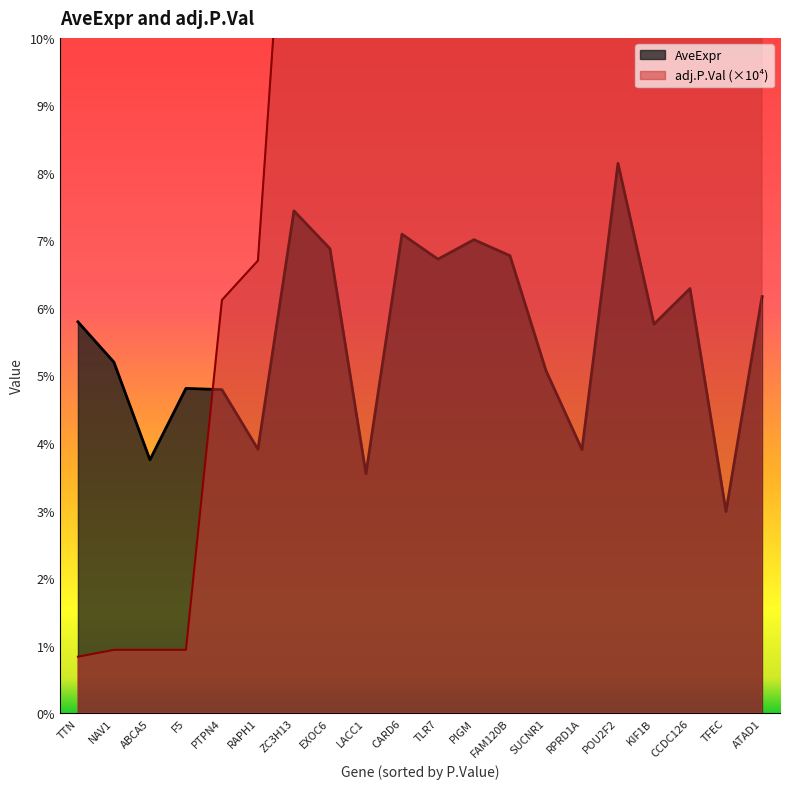

What are all the series names shown in the legend?

AveExpr, adj.P.Val